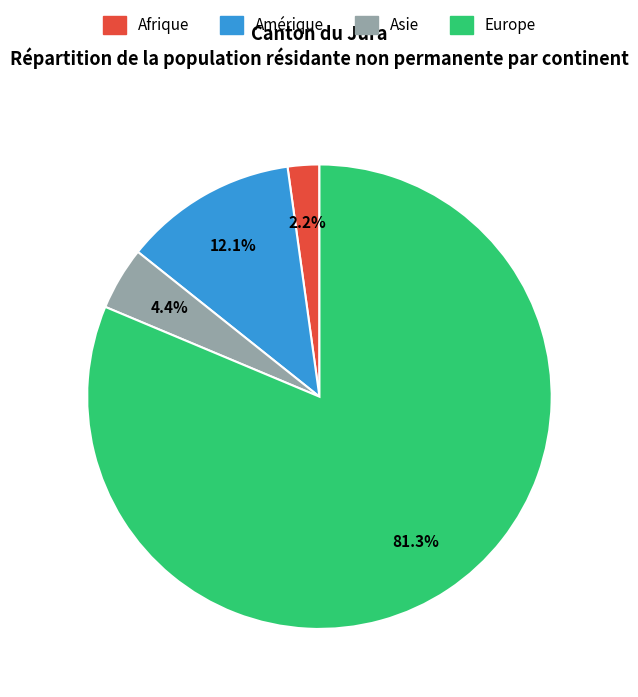

Between Europe and Asie, which is larger?

Europe